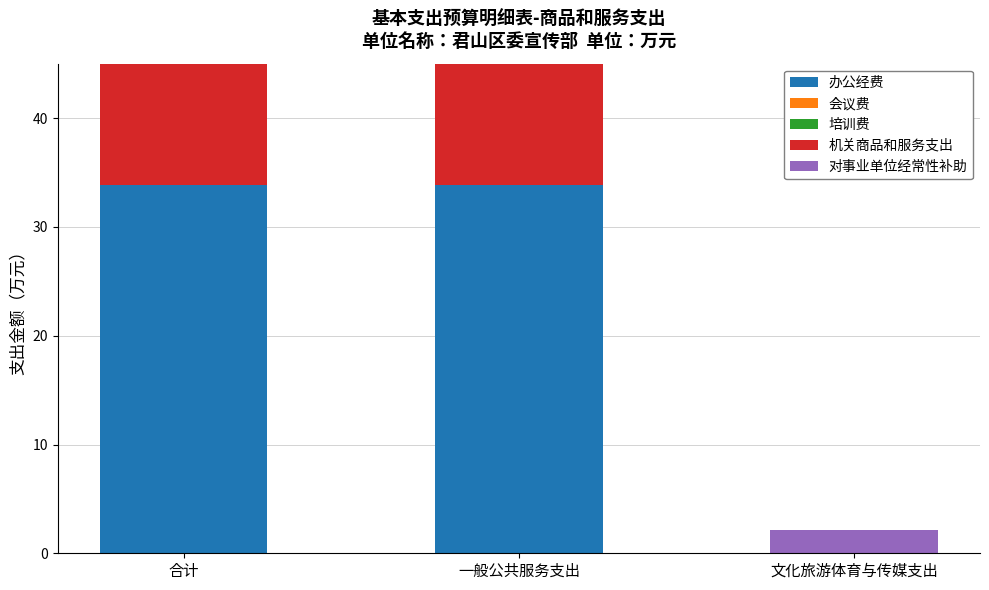

At which category is the sum across all series the highest?

合计